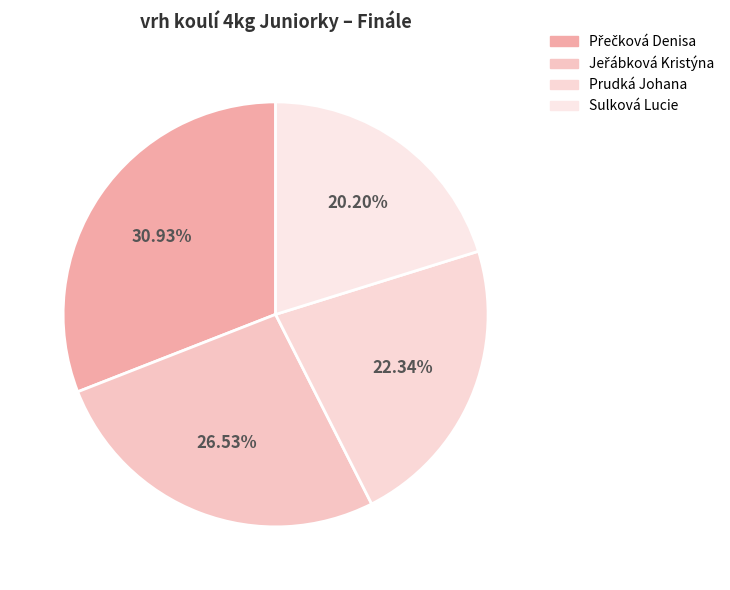

To the nearest percent, what portion does Jeřábková Kristýna represent?

27%